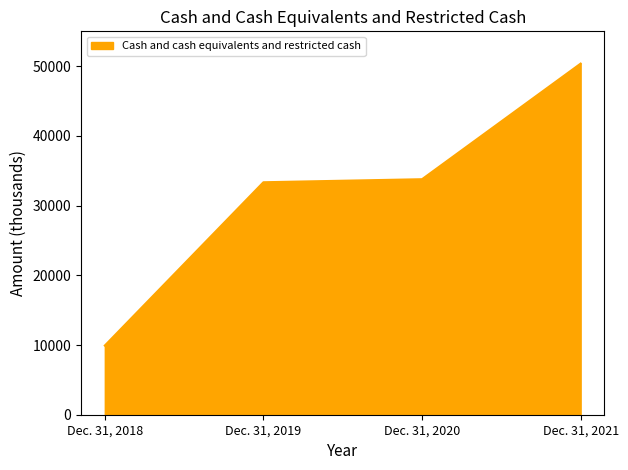

Reading right to left, list all the values displayed in this chart.

Dec. 31, 2021=50371	Dec. 31, 2020=33786	Dec. 31, 2019=33349	Dec. 31, 2018=9924